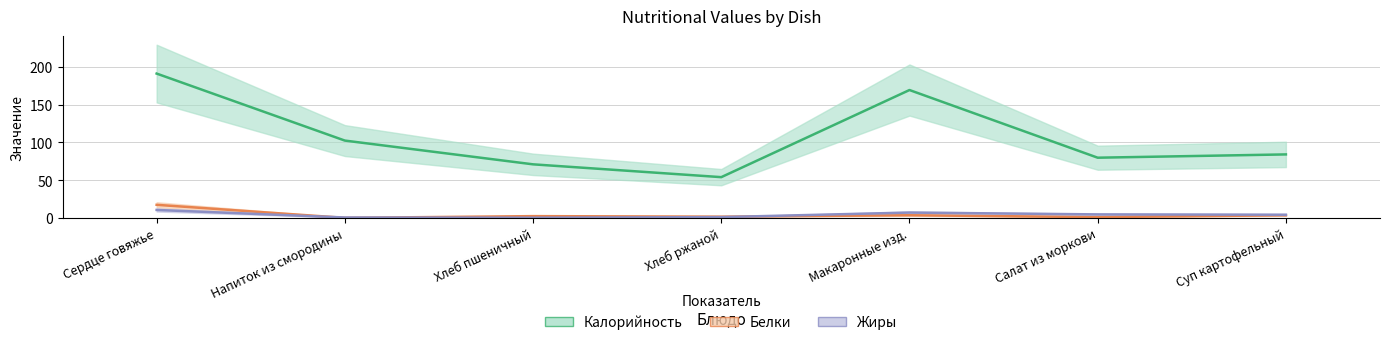

True or false: Жиры and Белки intersect in this chart.

True